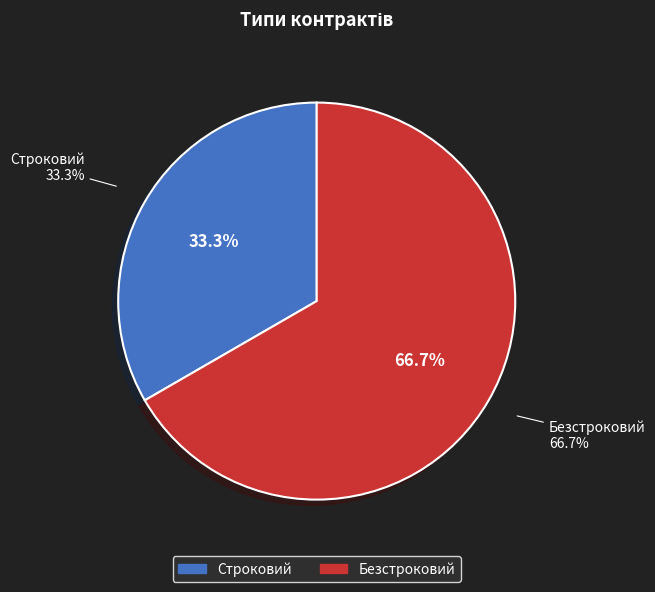

What is the change in value from Строковий to Безстроковий?

+1